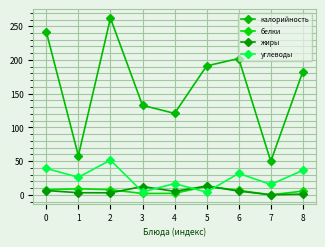

How many interior local peaks does the белки series have?

2